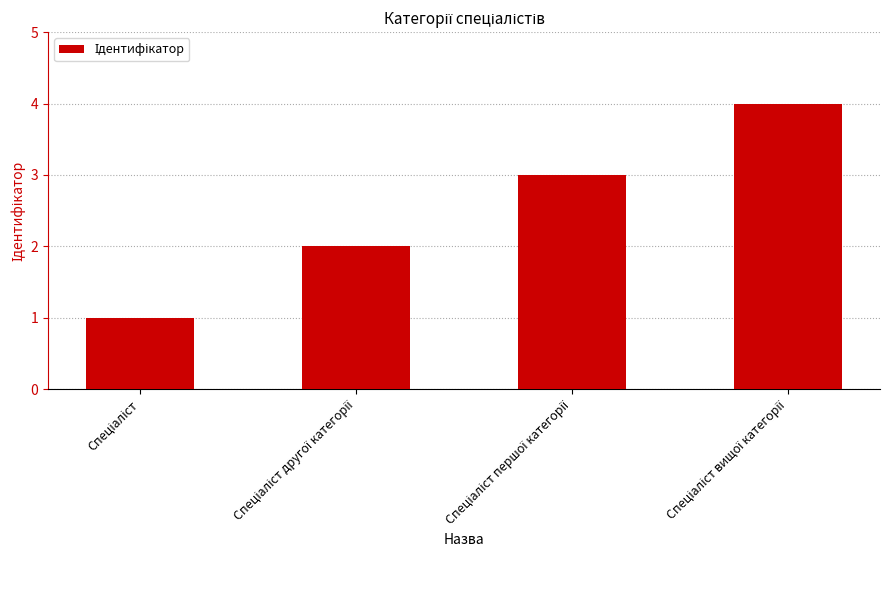

What is the sum of all values?

10